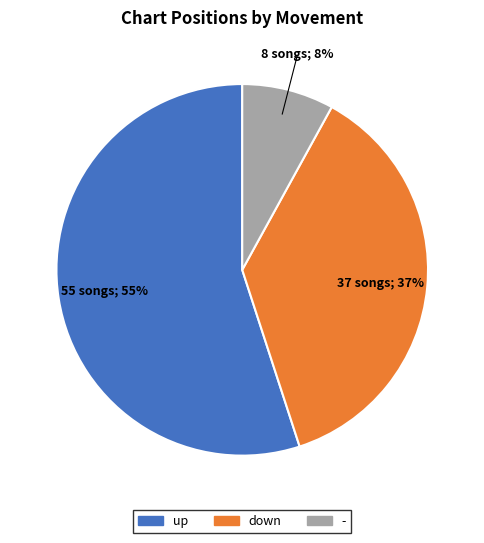

Count the number of slices in the pie.

3